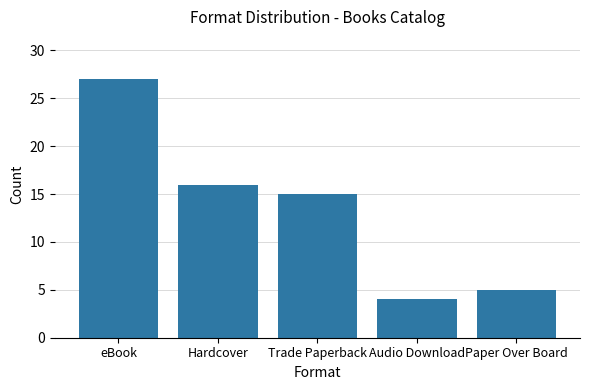

Count the number of categories in the chart.

5